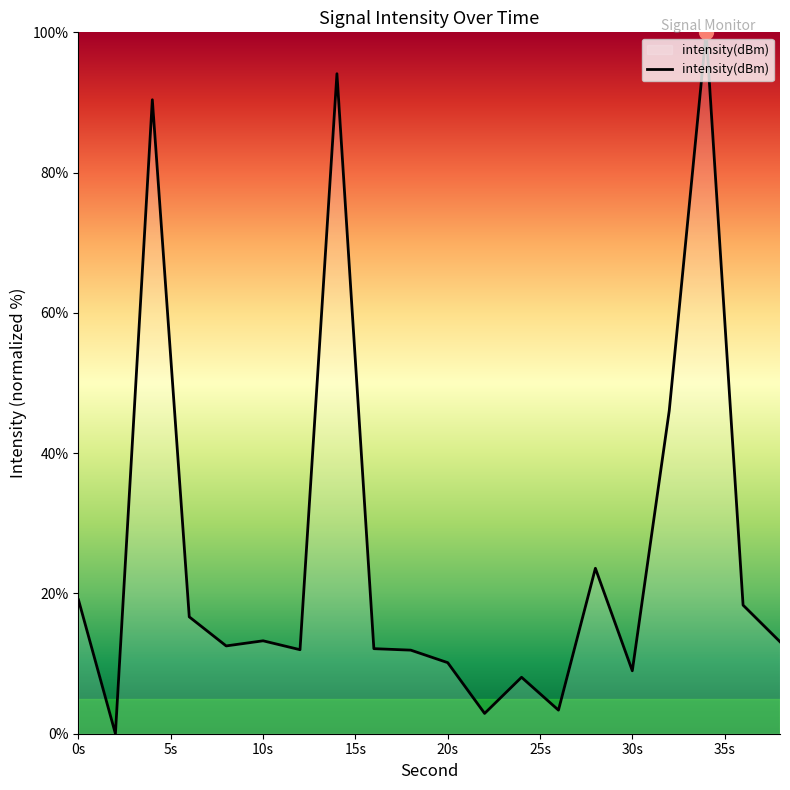

What is the difference between the maximum and minimum values?

100.0